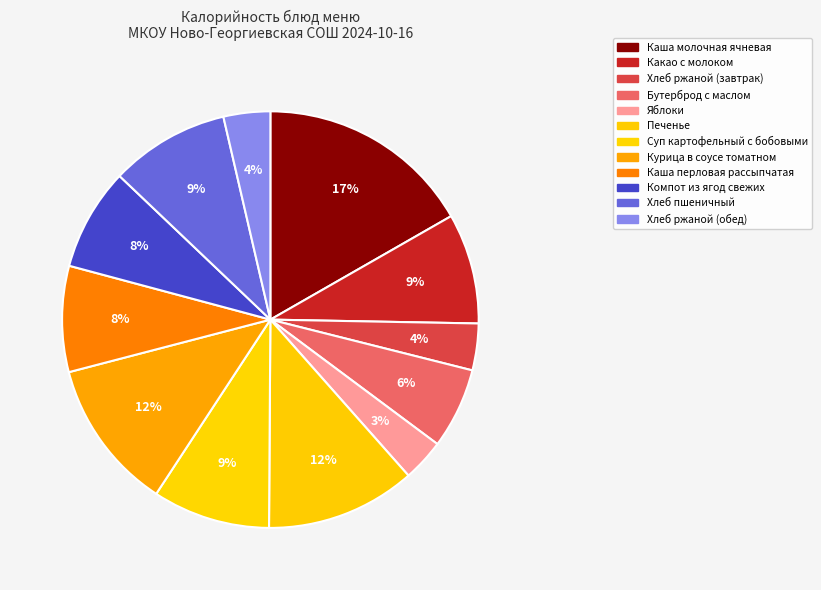

How many segments does this pie chart have?

12